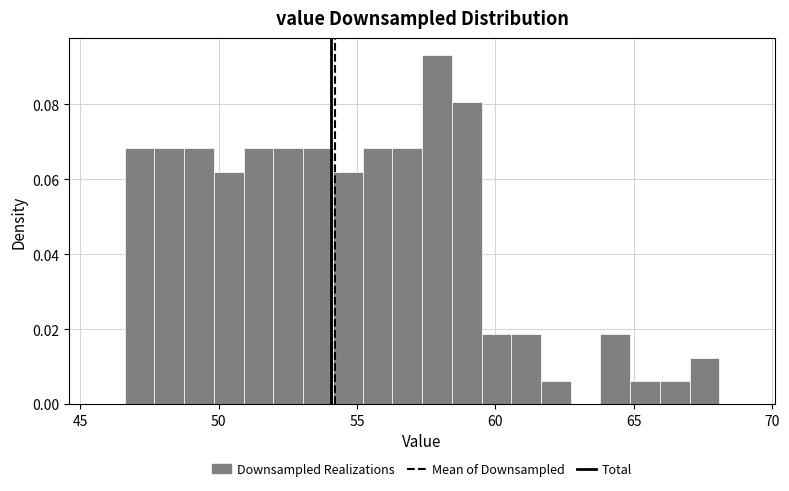

Read against the x-axis, roughly where is the centre of the tallest bar?

58.0